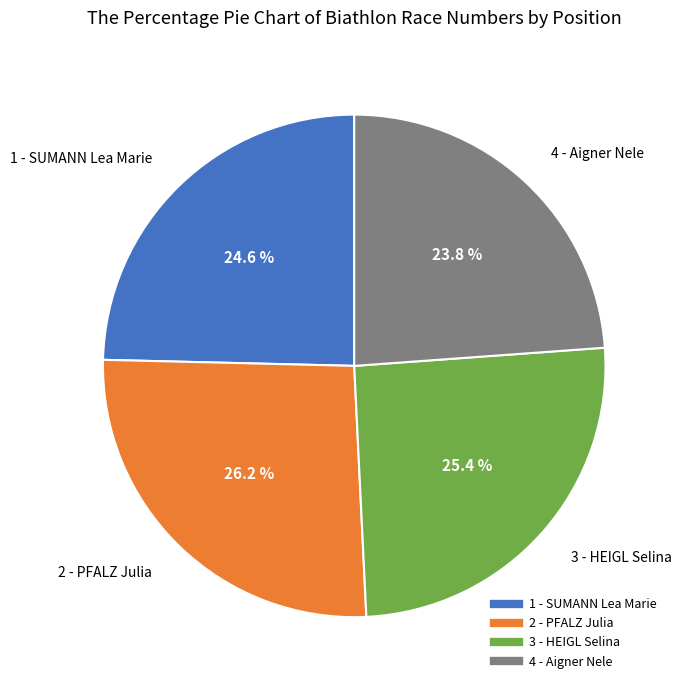

Count the number of slices in the pie.

4